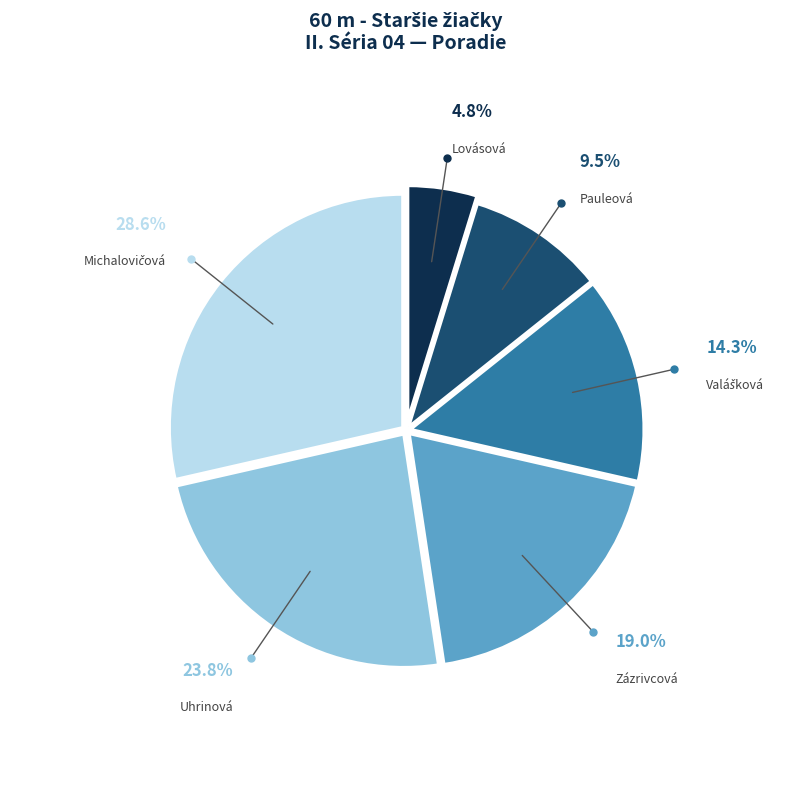

Does any single category account for the majority?

No